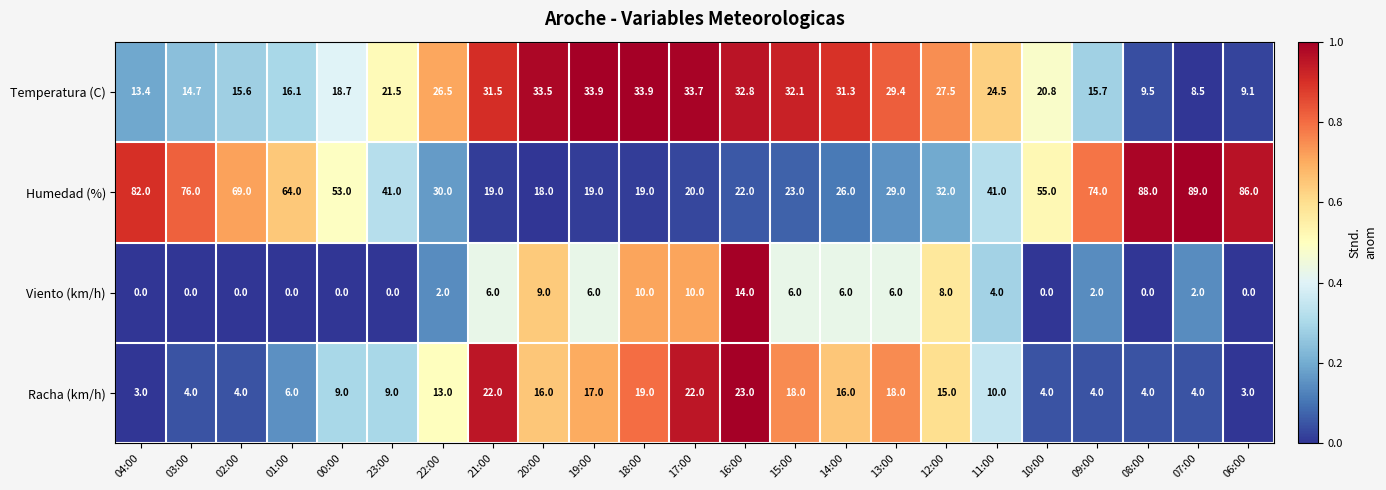

What is the approximate value of Racha (km/h) at 19:00?

17.0